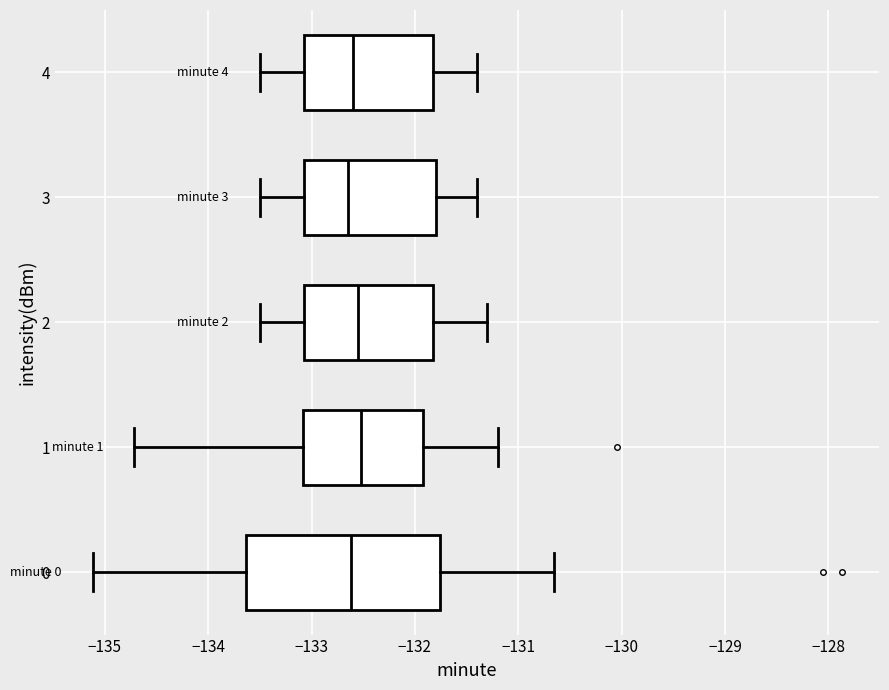

Reading bottom to top, read every box against the x-axis: the position of its median line, the range the box covers, and the ends of its whiskers. The values are not printed on the chart, so give them approximately, as read against the axis.

0: median -132.6, box -133.6 to -131.8, whiskers -135.1 to -130.7
1: median -132.5, box -133.1 to -131.9, whiskers -134.7 to -131.2
2: median -132.5, box -133.1 to -131.8, whiskers -133.5 to -131.3
3: median -132.6, box -133.1 to -131.8, whiskers -133.5 to -131.4
4: median -132.6, box -133.1 to -131.8, whiskers -133.5 to -131.4